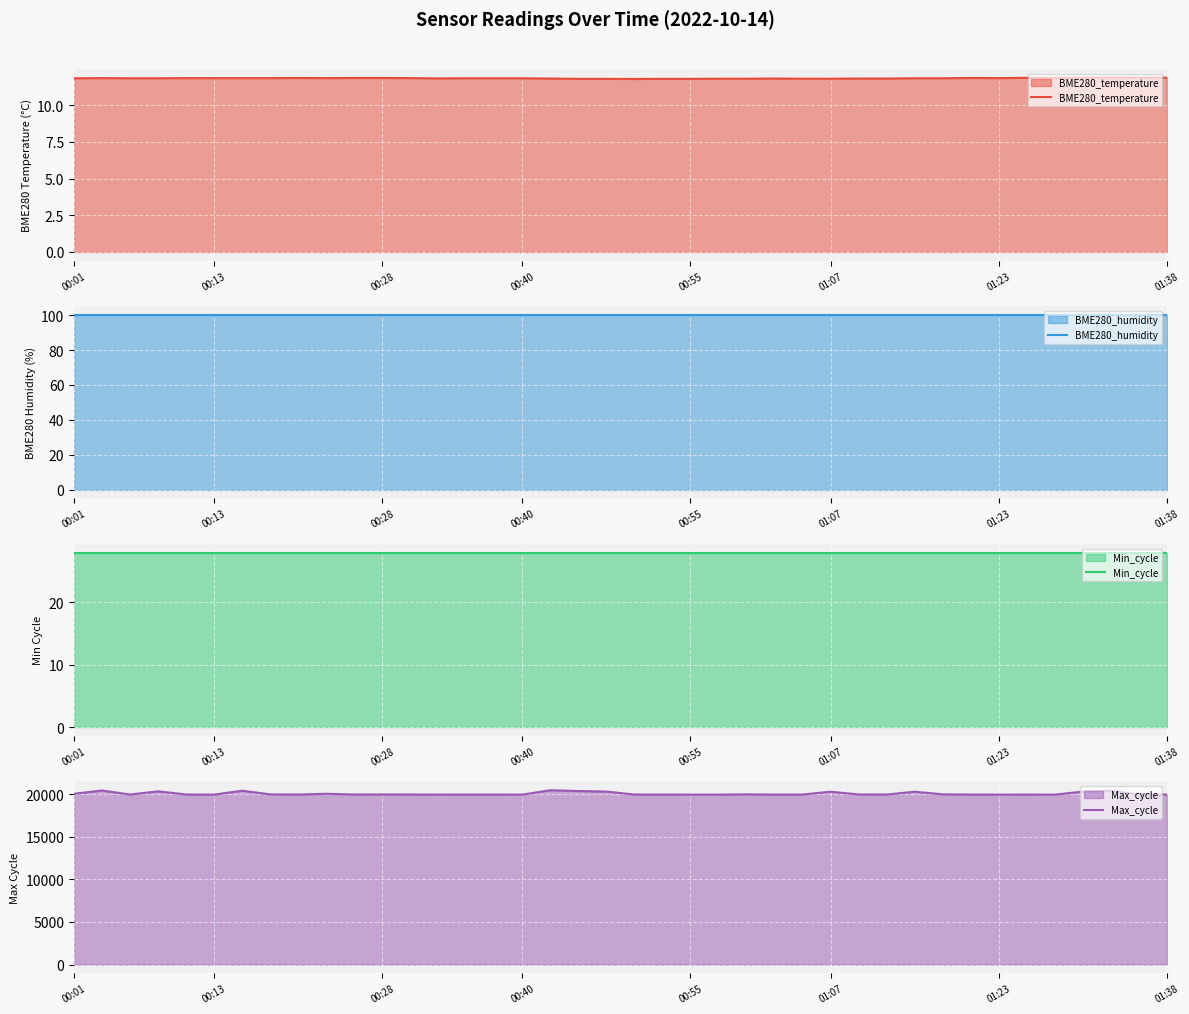

What is the sum of all Max_cycle values?

802627